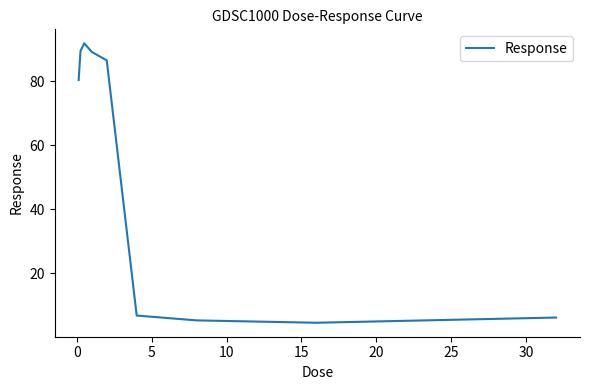

What is the smallest value displayed?

4.5